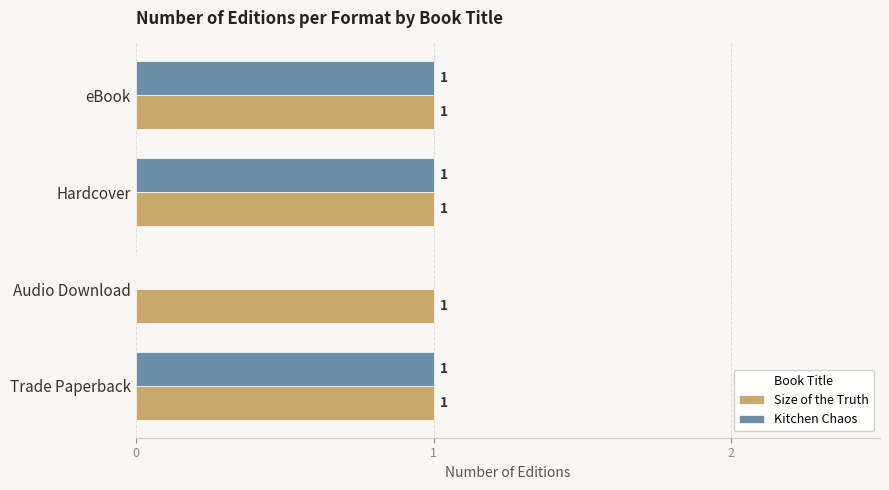

Which series has the largest total across all categories?

Size of the Truth